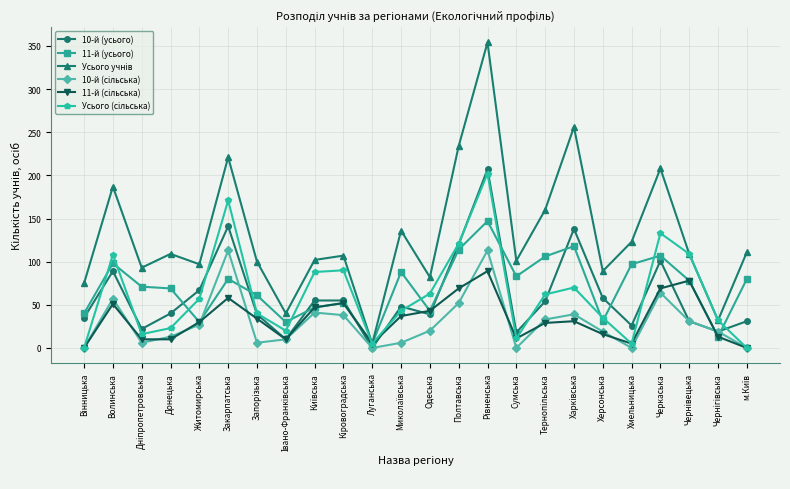

What position from the right is Полтавська?

11